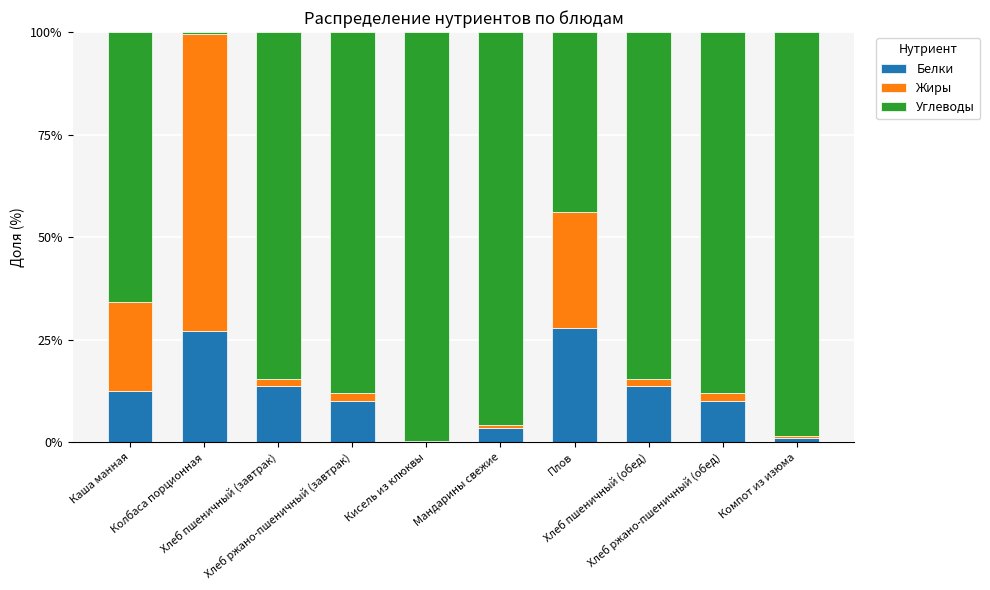

What is the sum of all Белки values?

119.7